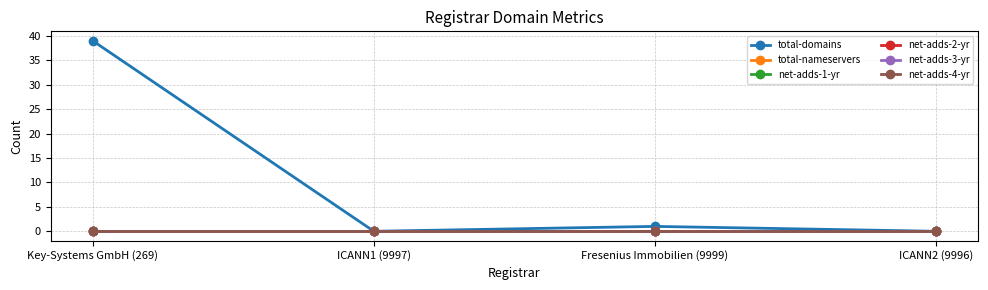

True or false: total-domains has a value of 21 at ICANN1 (9997).

False